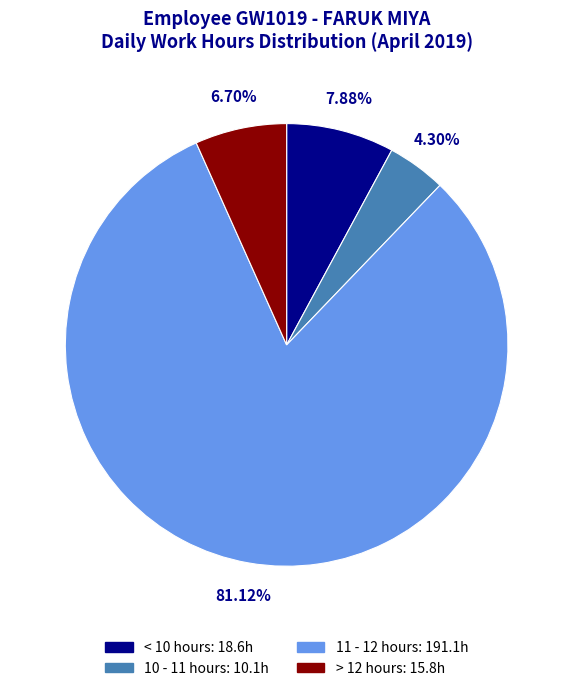

Is there any slice that represents more than half of the pie?

Yes